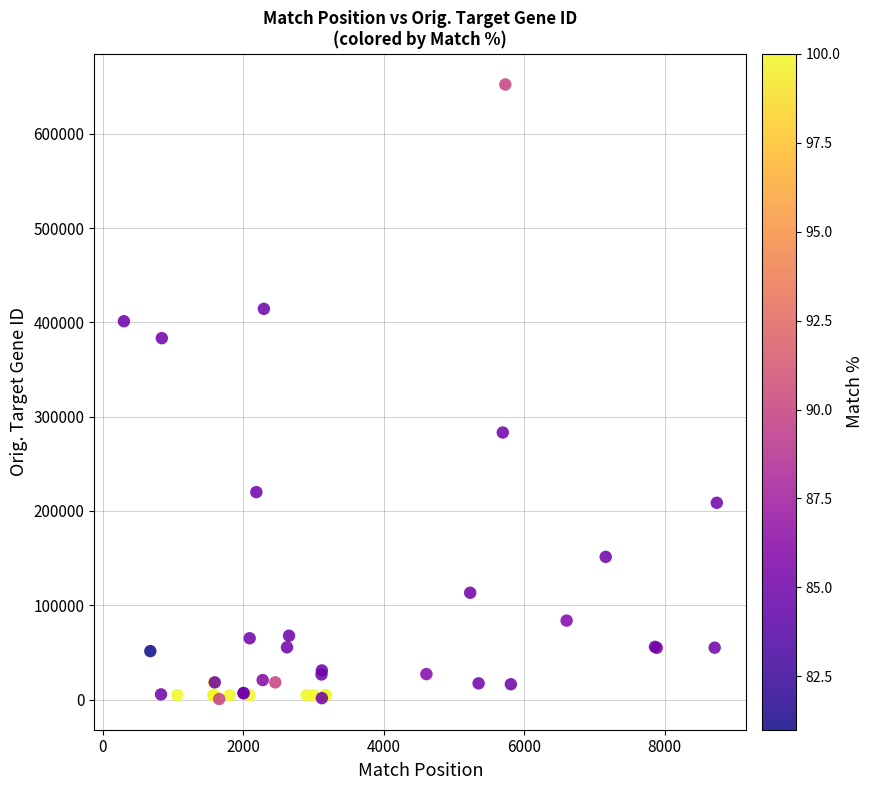

What Y value in the scatter plot is closest to 326410?

283171